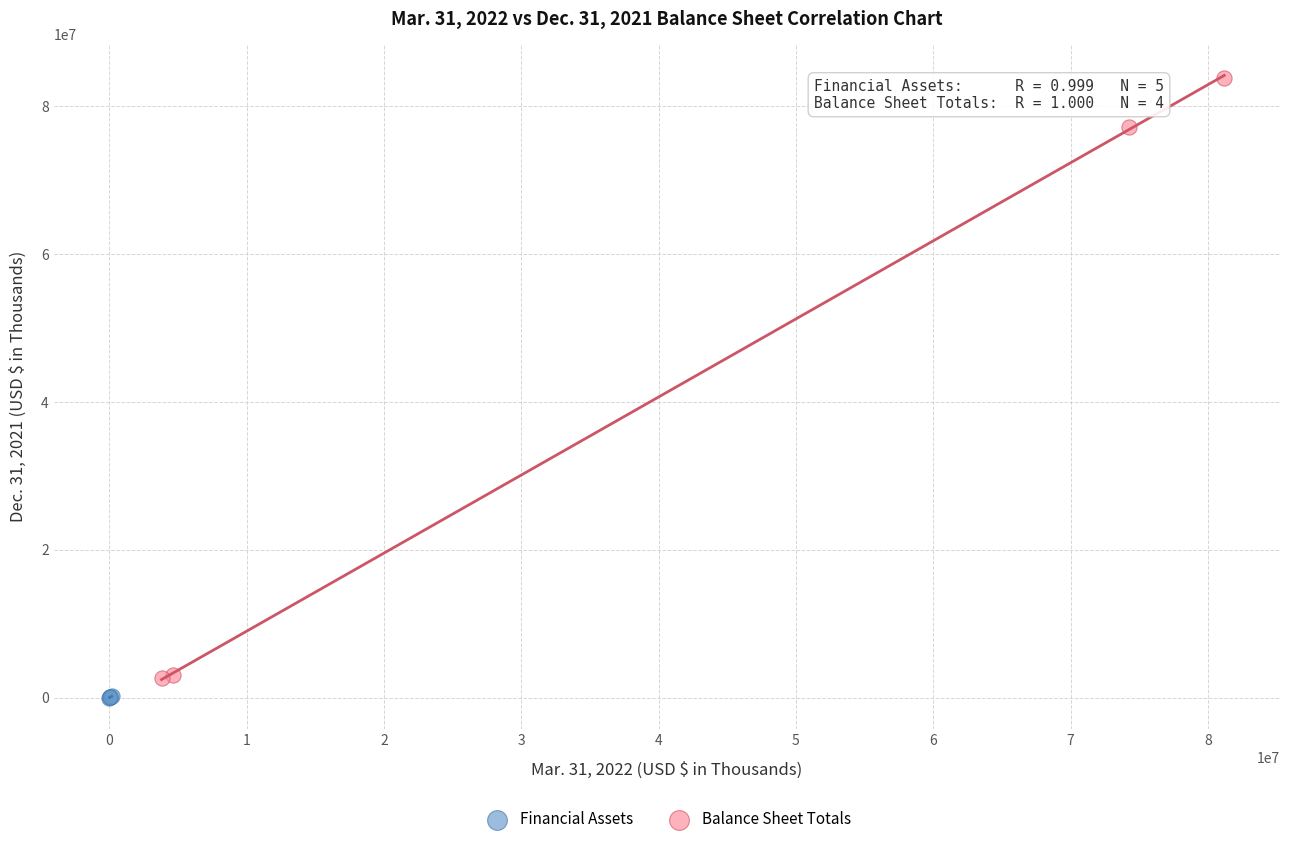

Which series reaches the maximum Y coordinate?

Balance Sheet Totals